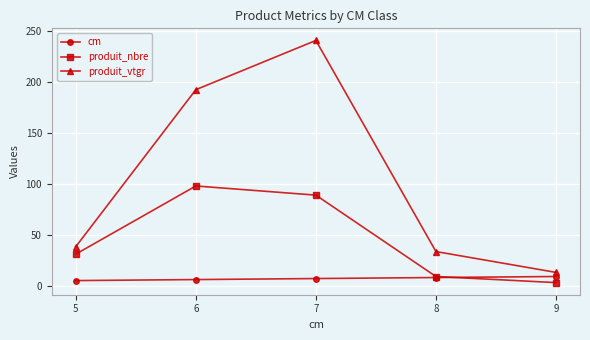

True or false: produit_nbre has a value of 49.2 at 6.

False